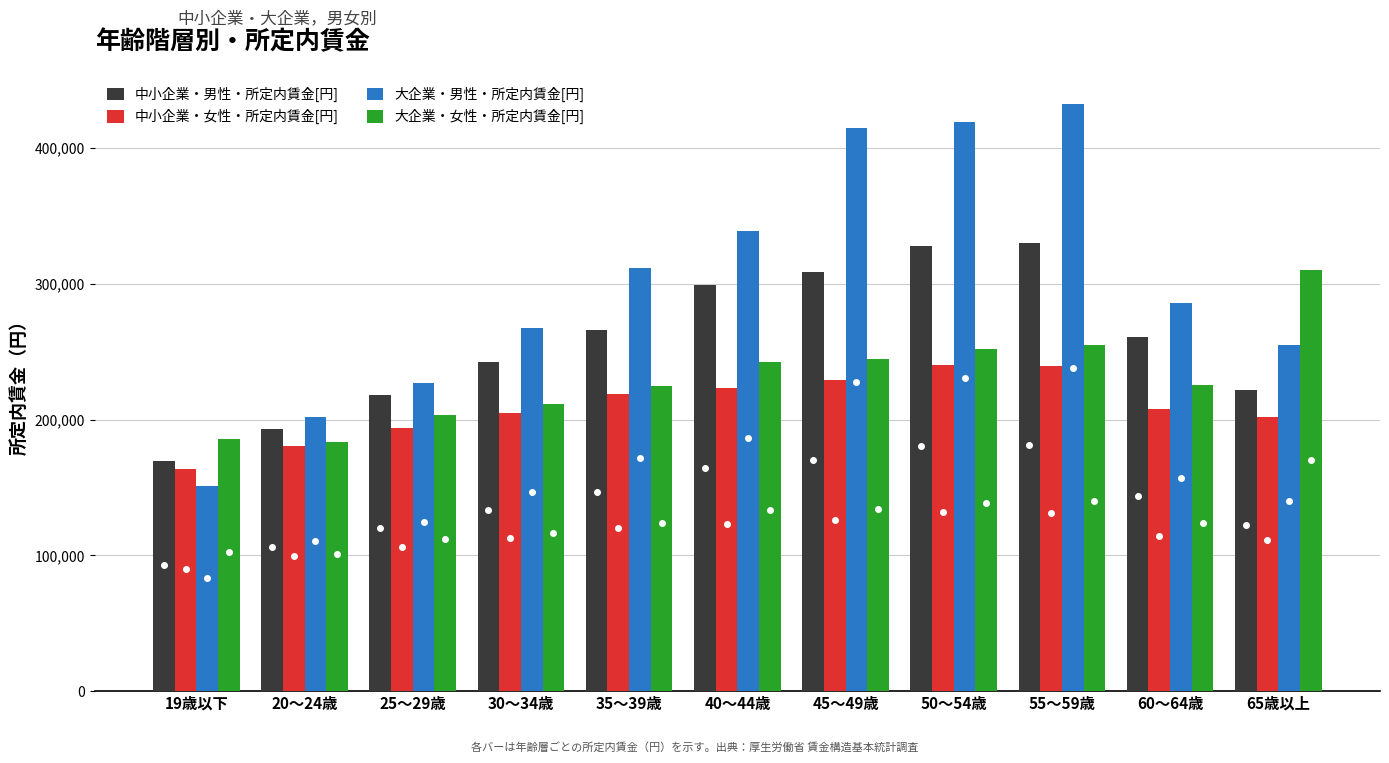

Is the value of 大企業・女性・所定内賃金[円] at 55～59歳 greater than the value of 中小企業・女性・所定内賃金[円] at 25～29歳?

Yes